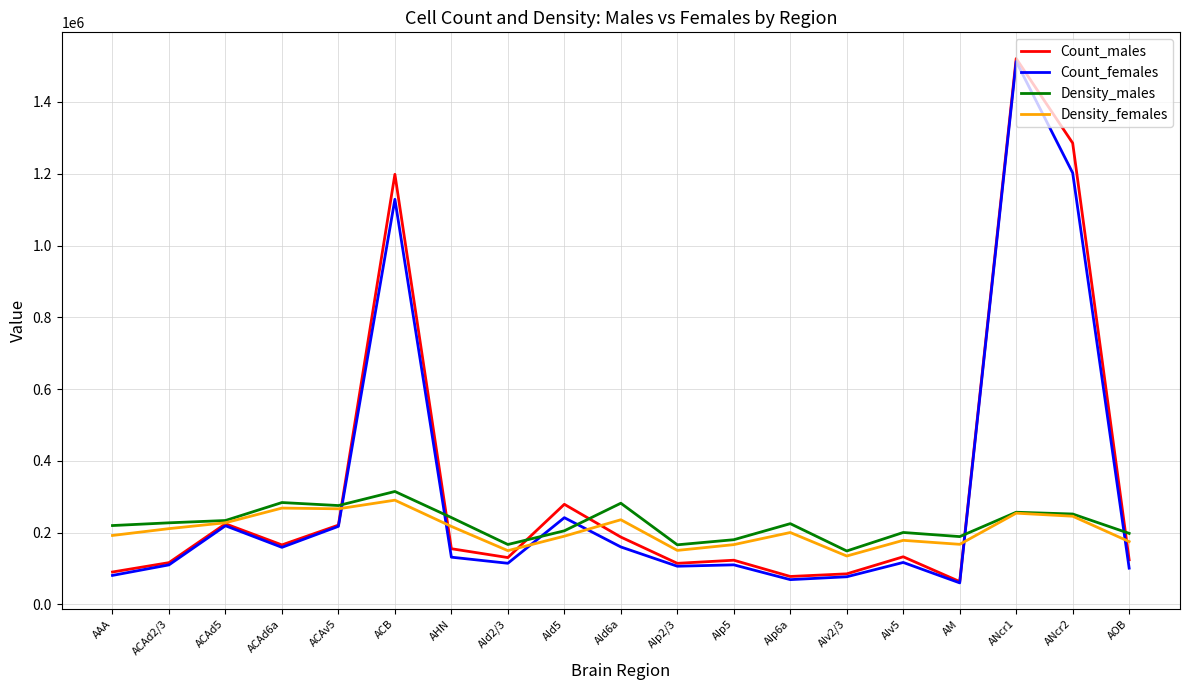

What position from the right is AIv5?

5